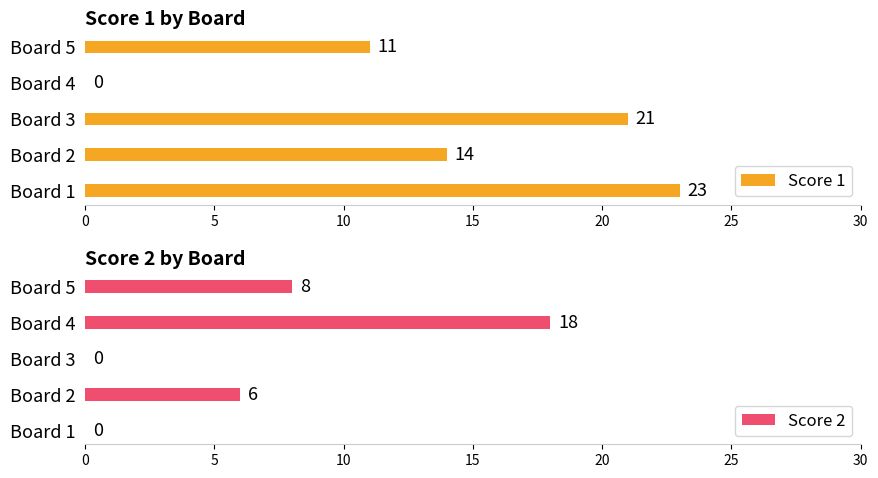

Are the bars horizontal?

Yes